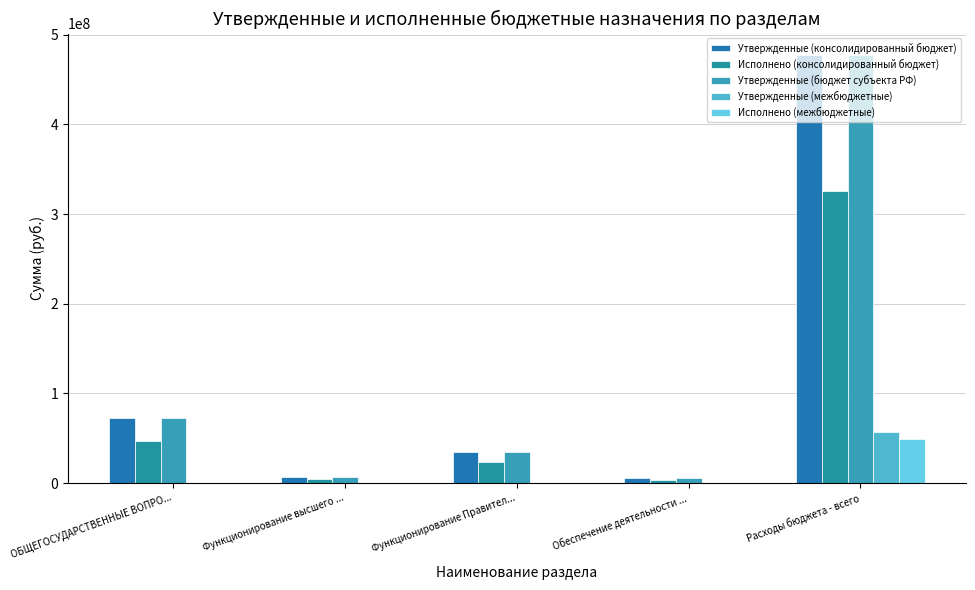

Are the bars grouped side by side (vs. stacked)?

Yes